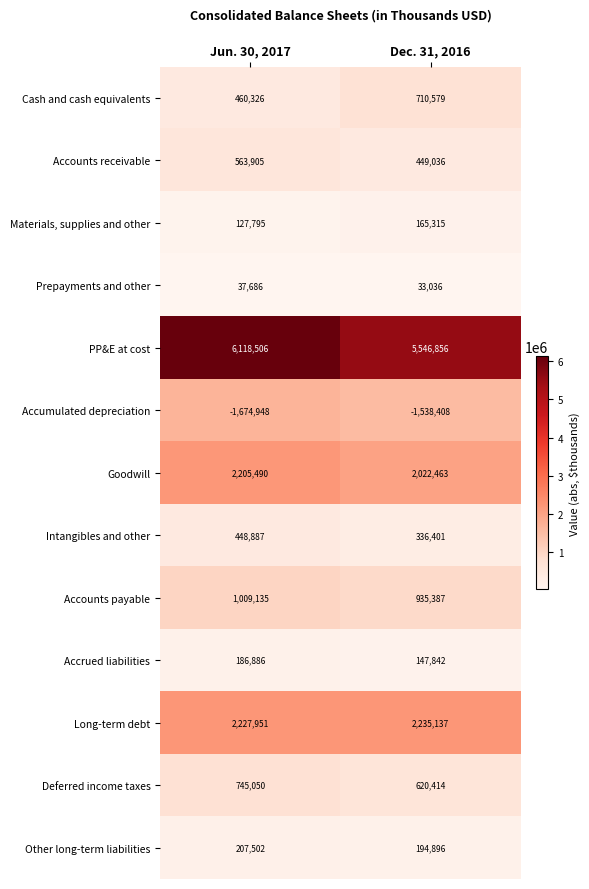

At Dec. 31, 2016, list the series in order from smallest to largest.

Accumulated depreciation, Prepayments and other, Accrued liabilities, Materials, supplies and other, Other long-term liabilities, Intangibles and other, Accounts receivable, Deferred income taxes, Cash and cash equivalents, Accounts payable, Goodwill, Long-term debt, PP&E at cost